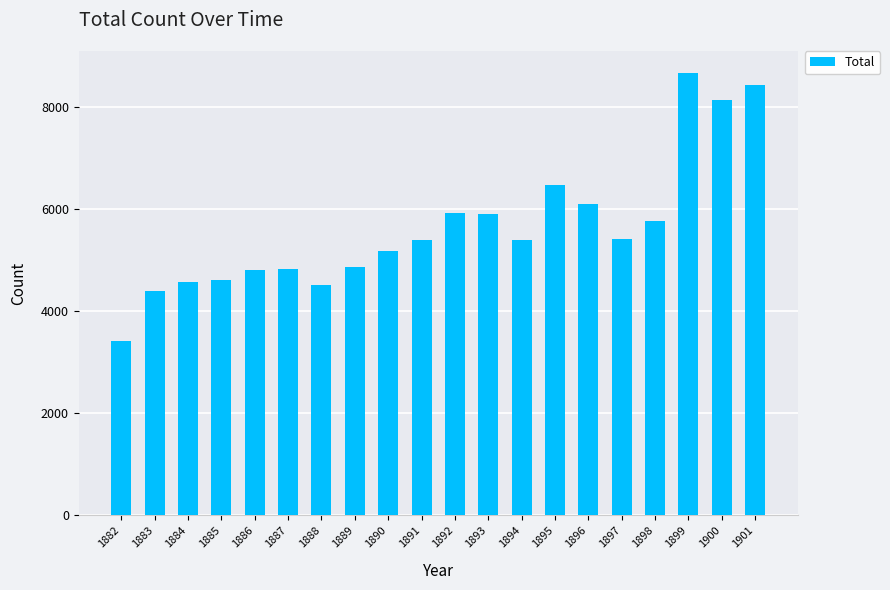

What value does the data have at 1898?

5769